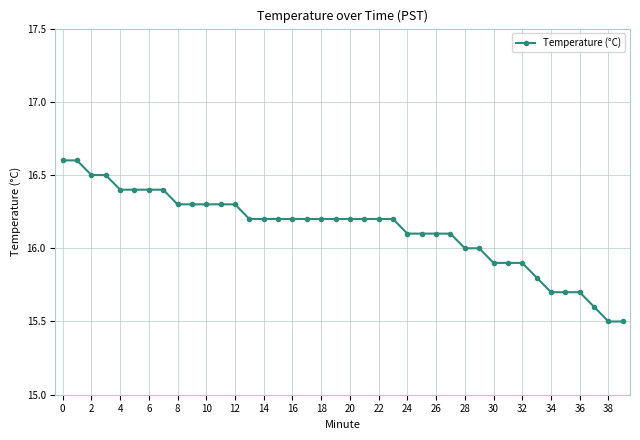

How many categories are shown in the chart?

40